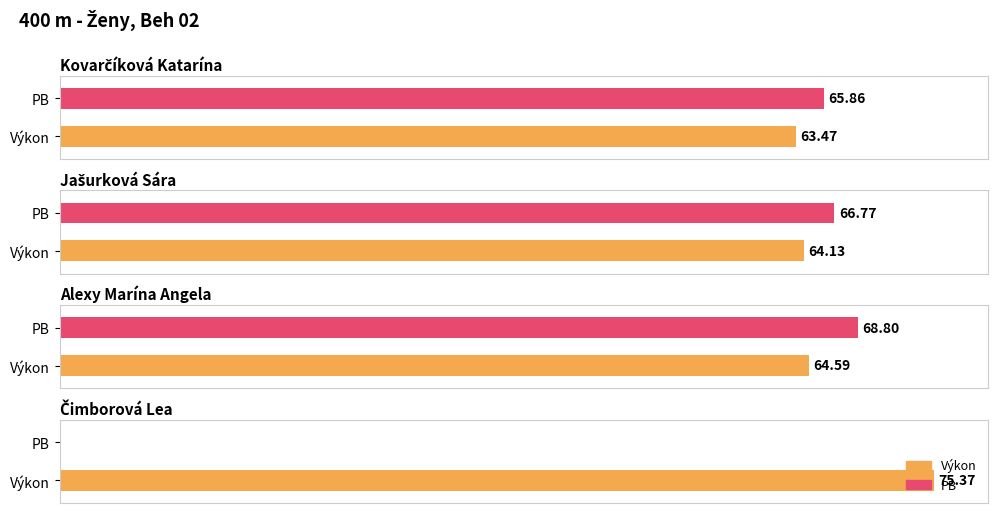

At how many categories does at least one series exceed 26?

4